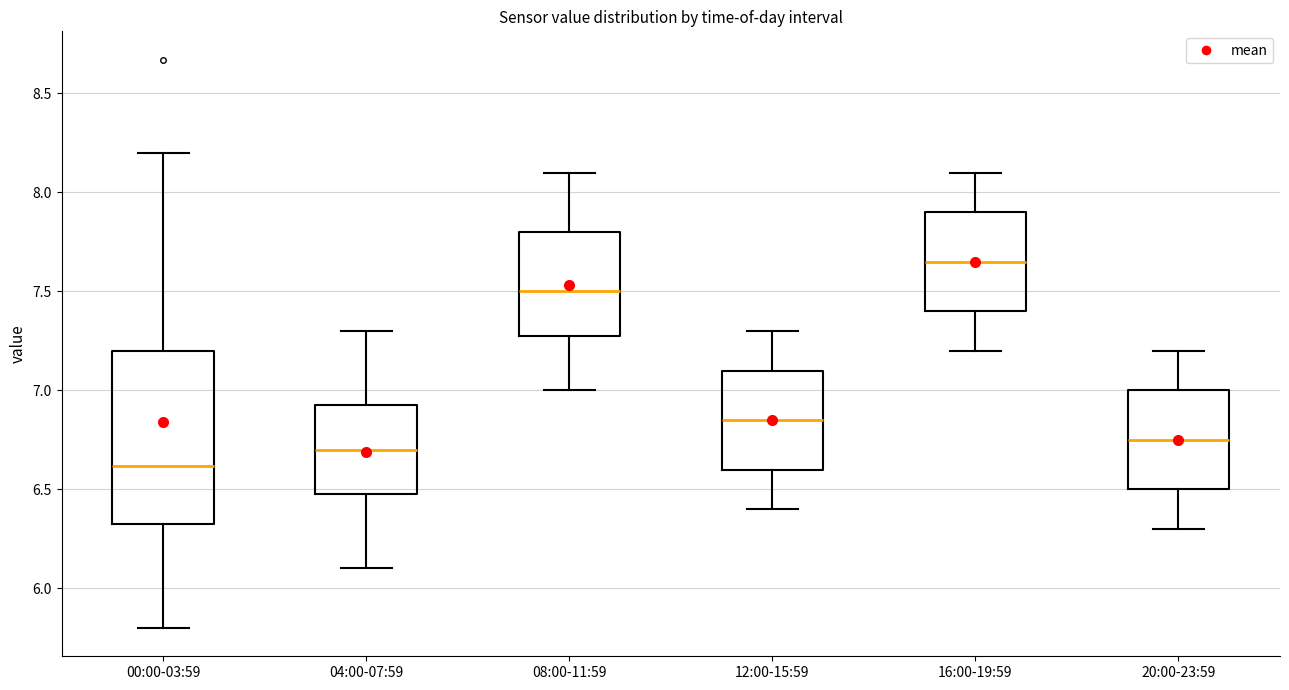

Which box's median line is the lowest?

00:00-03:59